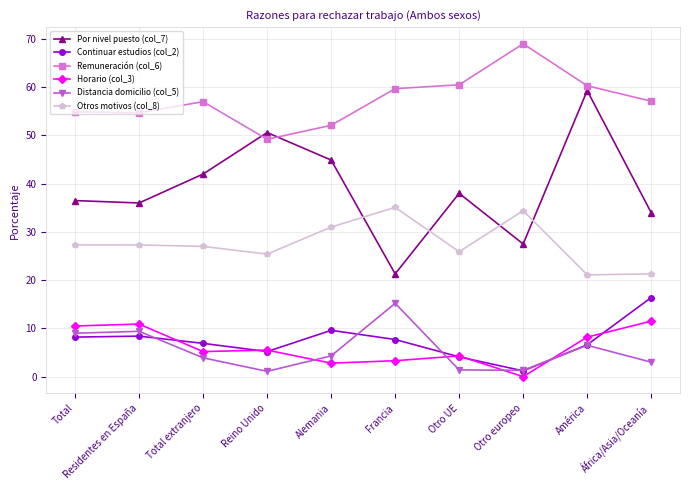

At which category does Por nivel puesto (col_7) reach its first local peak?

Reino Unido